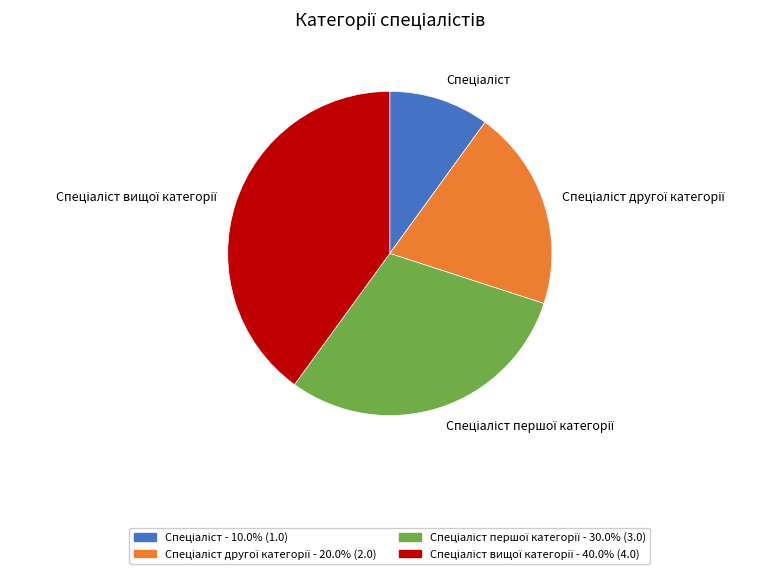

Does any single category account for the majority?

No